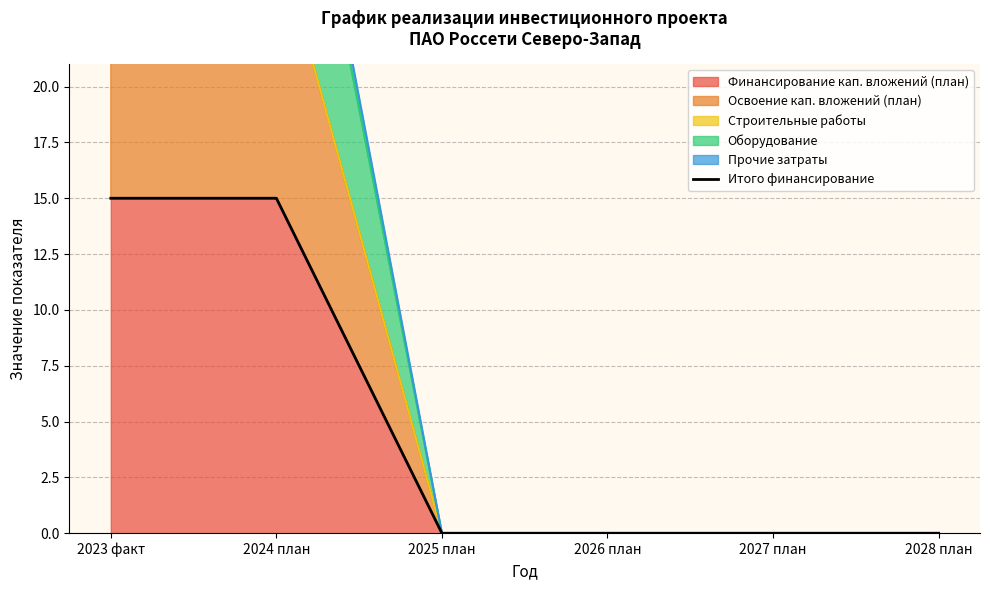

Between 2028 план and 2024 план, which is larger?

2024 план